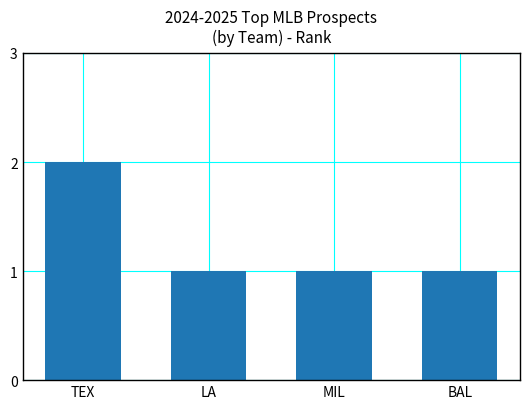

What is the change in value from TEX to MIL?

-1